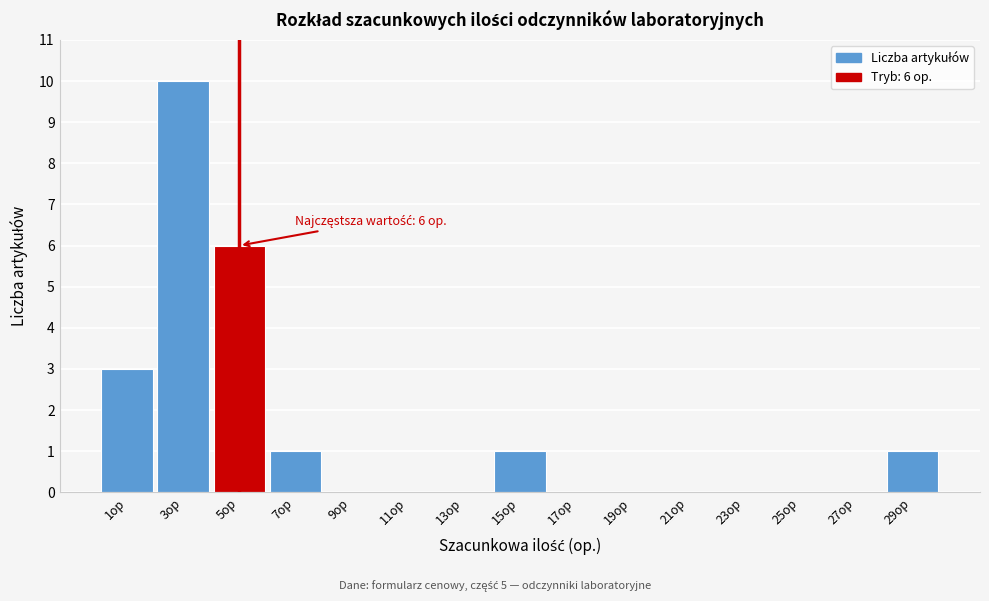

Reading left to right, extract all data points from this chart.

1op=3	3op=10	5op=6	7op=1	9op=0	11op=0	13op=0	15op=1	17op=0	19op=0	21op=0	23op=0	25op=0	27op=0	29op=1